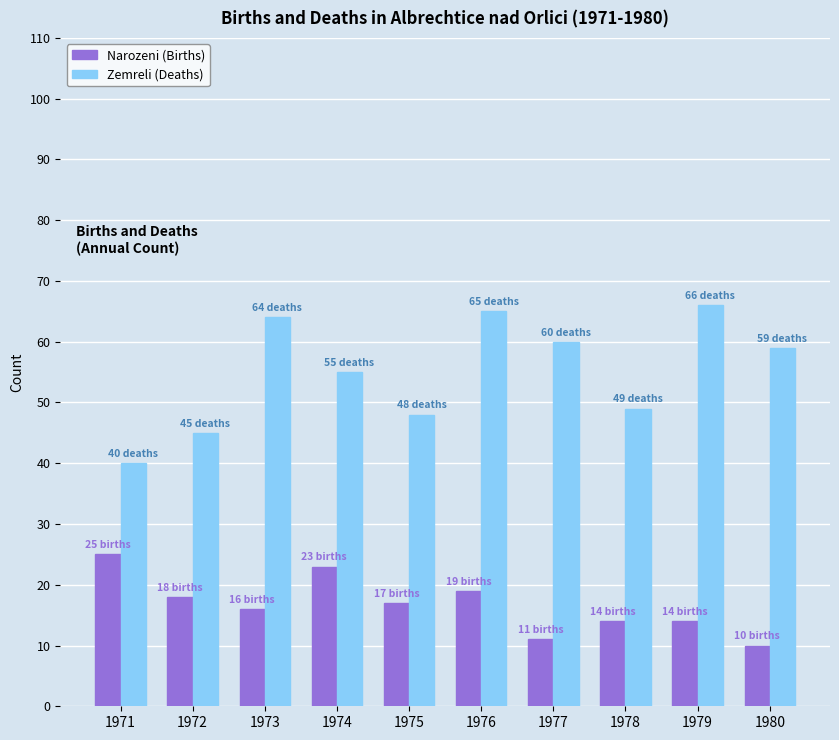

Does the chart contain any negative values?

No